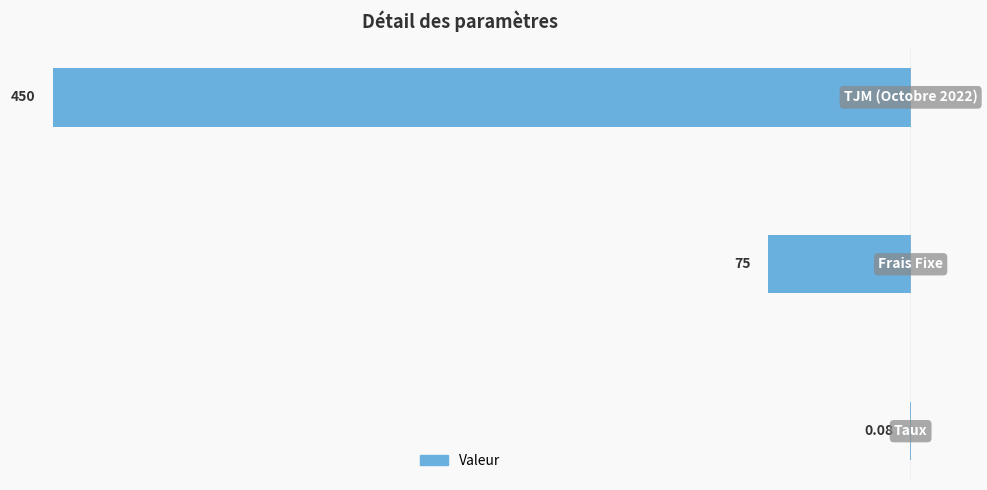

Rank the categories by value from highest to lowest.

0, 1, 2